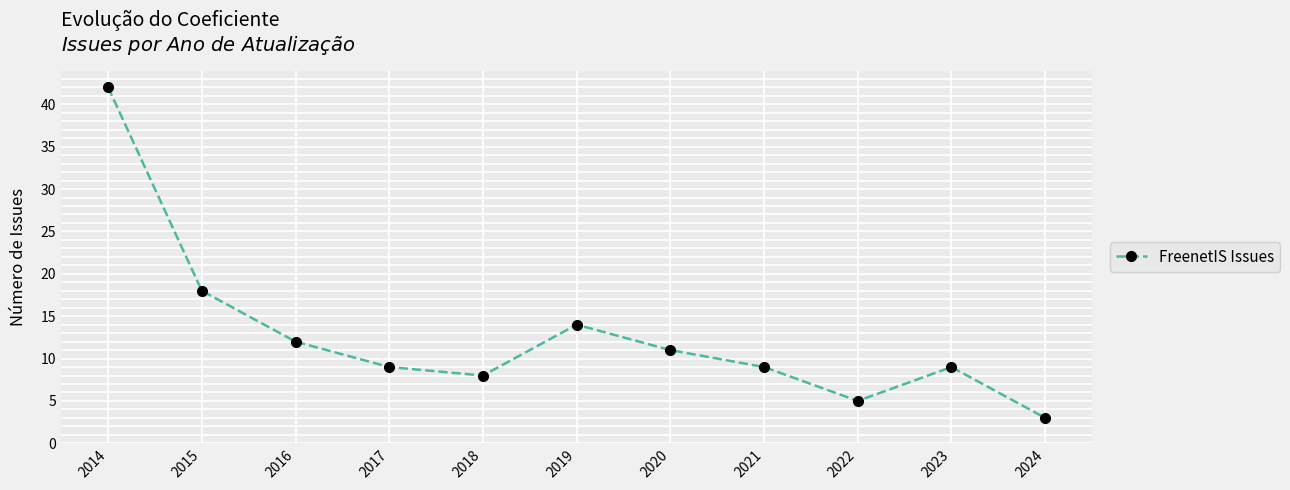

Which has a higher value, 2021 or 2016?

2016